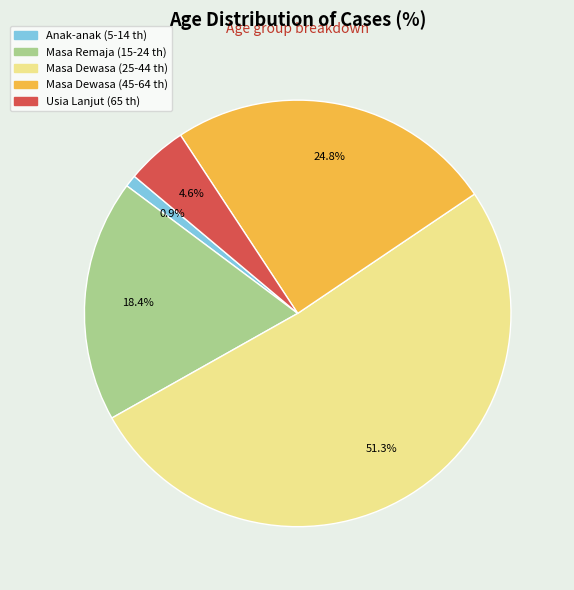

What is the smallest slice in the pie chart?

Anak-anak (5-14 th)